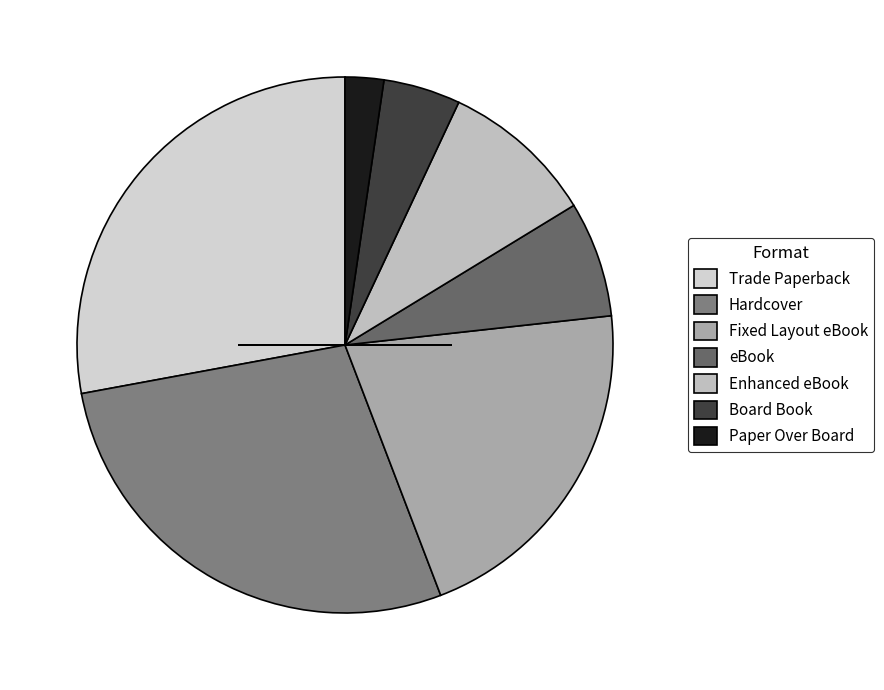

Is there any slice that represents more than half of the pie?

No